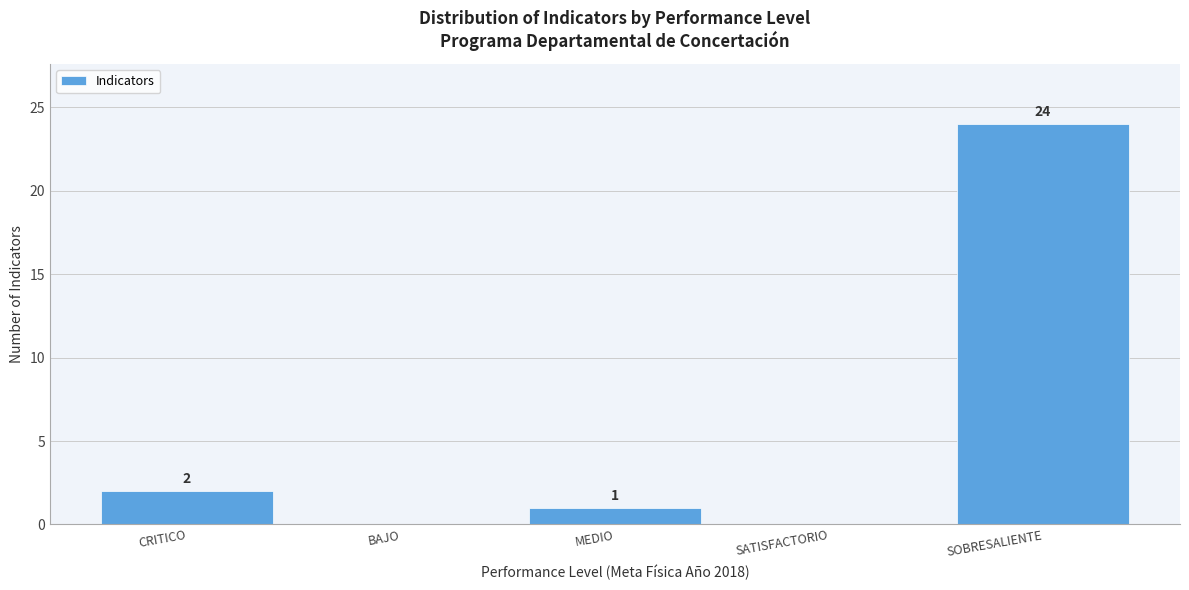

Reading left to right, list all the values displayed in this chart.

CRITICO=2	BAJO=0	MEDIO=1	SATISFACTORIO=0	SOBRESALIENTE=24